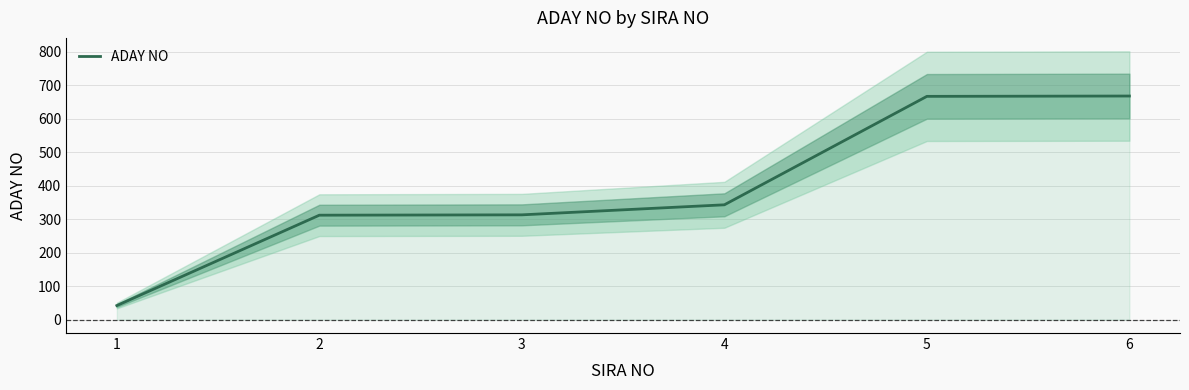

What is the sum of the values at 2 and 1?

354